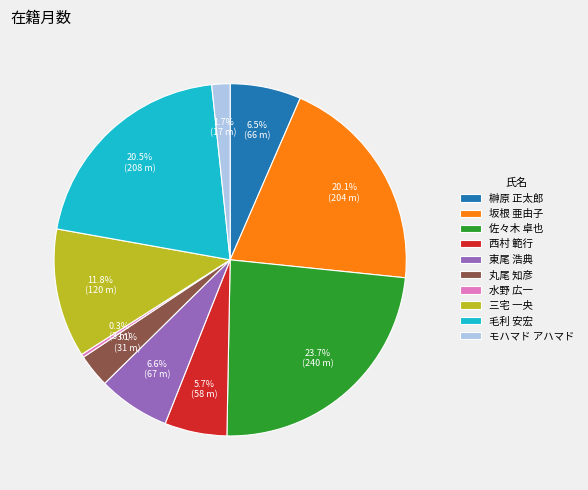

What percentage is the 佐々木 卓也 slice, to the nearest percent?

24%